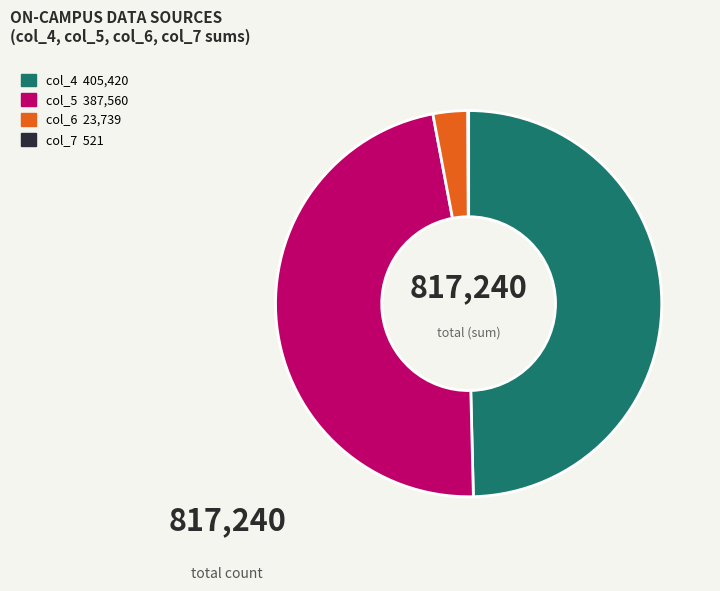

Is there any slice that represents more than half of the pie?

No